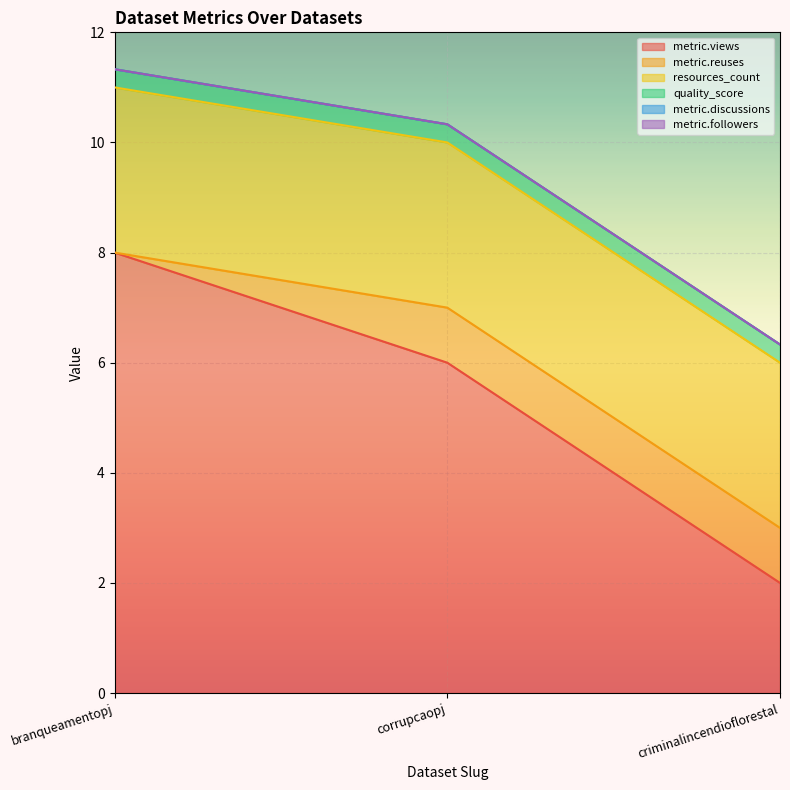

How many lines are shown in the chart?

6